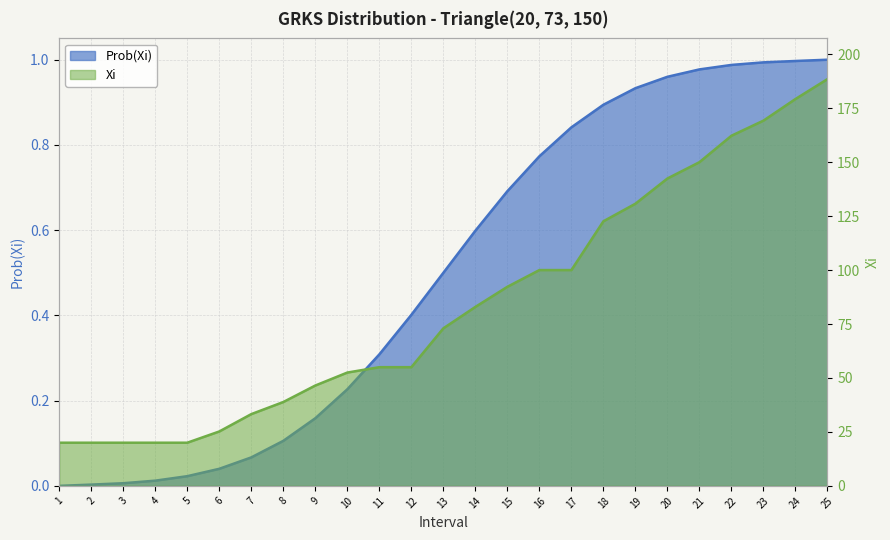

True or false: Xi and Prob(Xi) cross at least once.

False